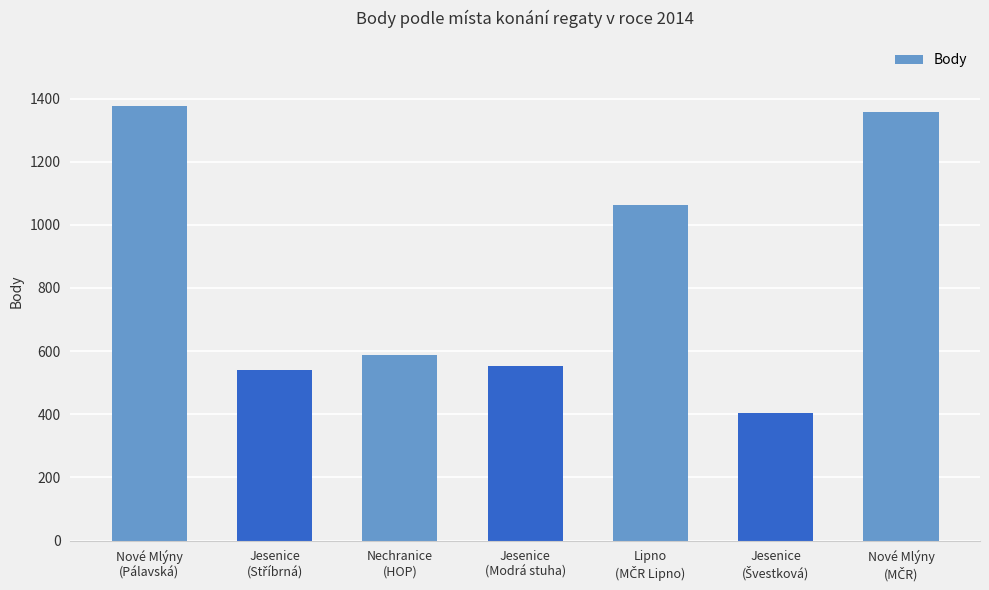

What is the minimum value shown in the chart?

404